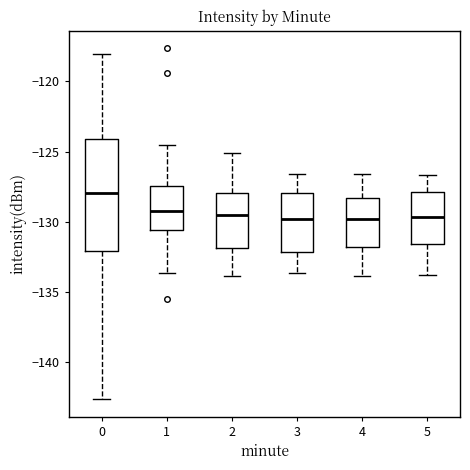

Reading left to right, read every box against the y-axis: the position of its median line, the range the box covers, and the ends of its whiskers. The values are not printed on the chart, so give them approximately, as read against the axis.

0: median -128.0, box -132.0 to -124.0, whiskers -142.5 to -118.0
1: median -129.0, box -130.5 to -127.5, whiskers -133.5 to -124.5
2: median -129.5, box -132.0 to -128.0, whiskers -134.0 to -125.0
3: median -130.0, box -132.0 to -128.0, whiskers -133.5 to -126.5
4: median -130.0, box -132.0 to -128.5, whiskers -134.0 to -126.5
5: median -129.5, box -131.5 to -128.0, whiskers -134.0 to -126.5